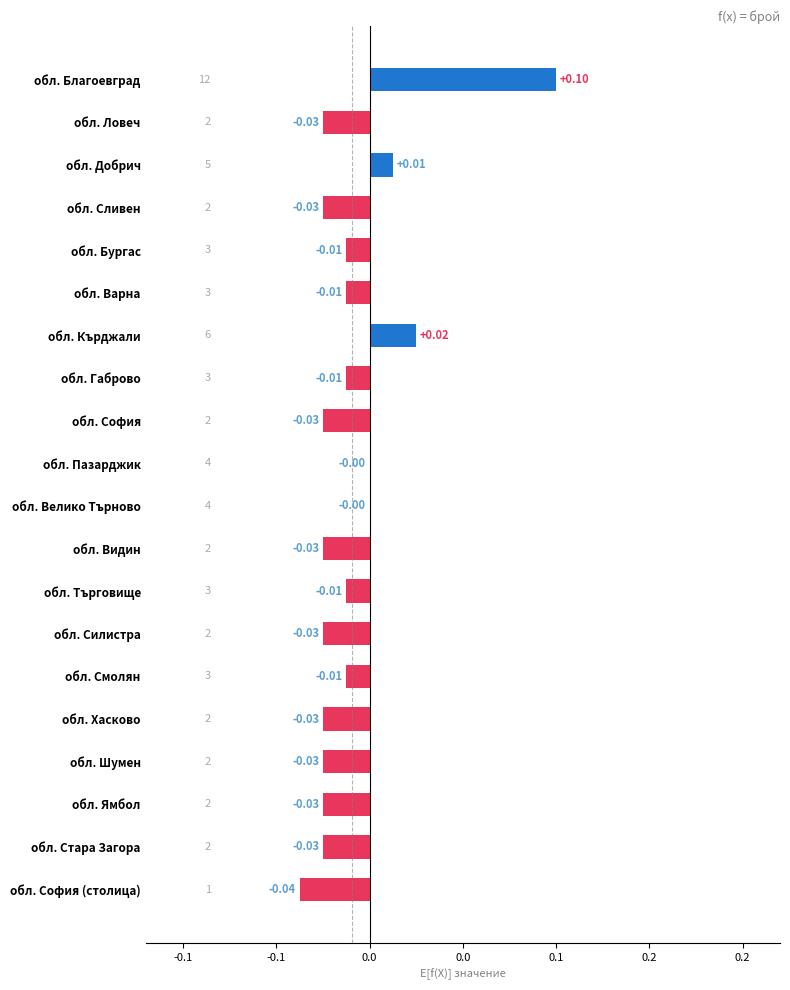

Are the bars grouped side by side (vs. stacked)?

No